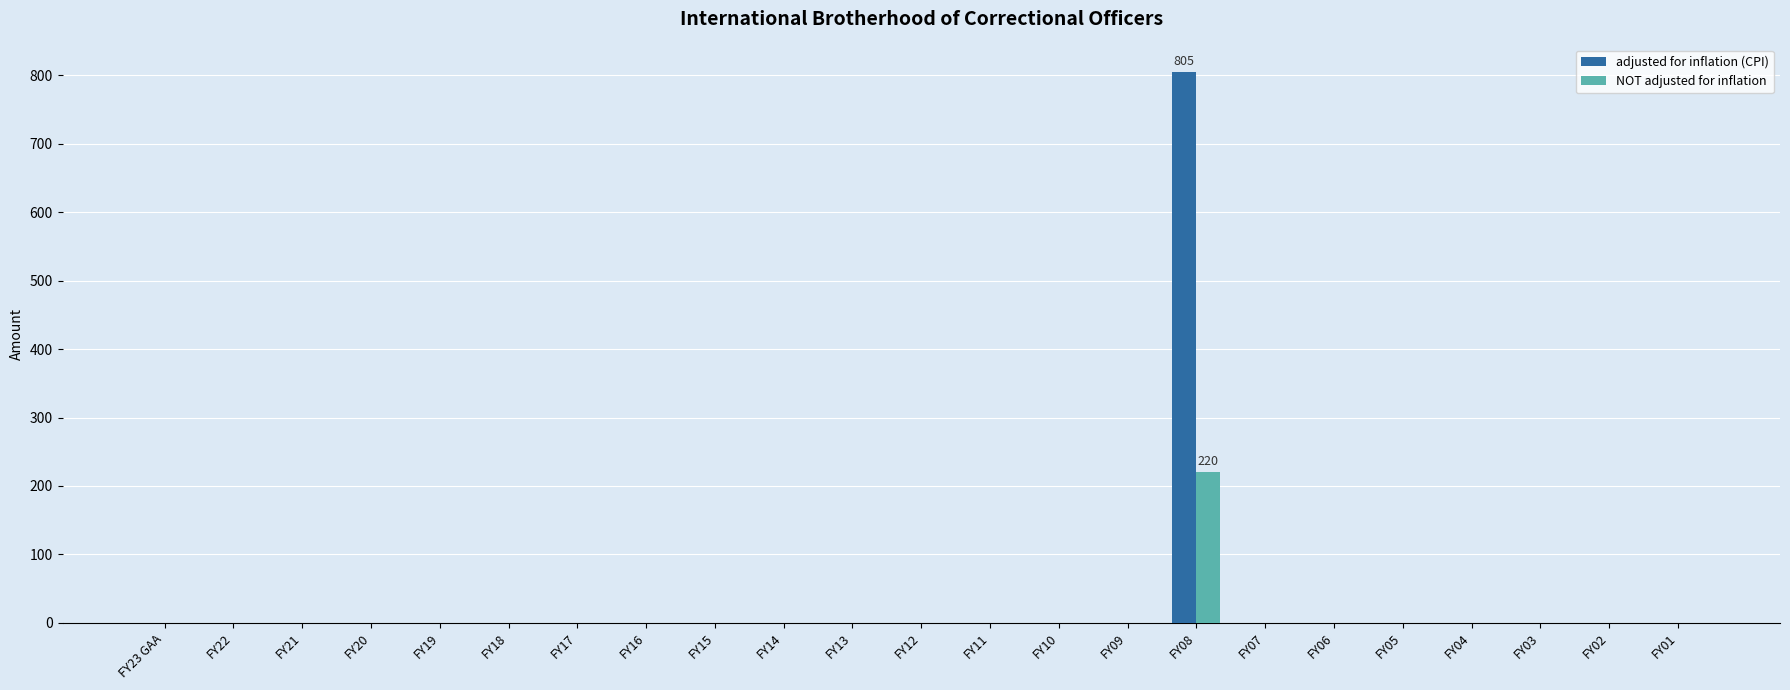

At which category does the chart reach its peak across all series?

FY08